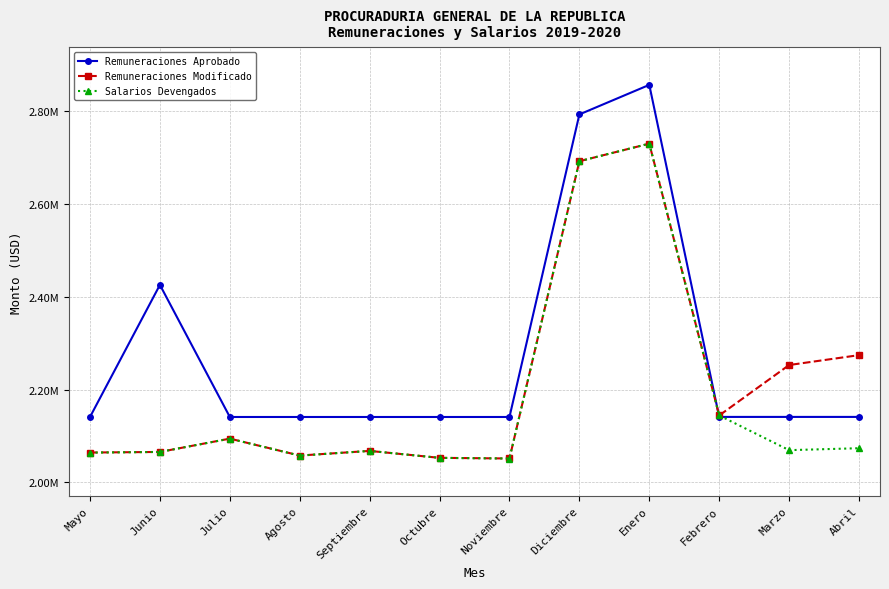

Between Octubre and Marzo, which series saw the biggest shift?

Remuneraciones Modificado